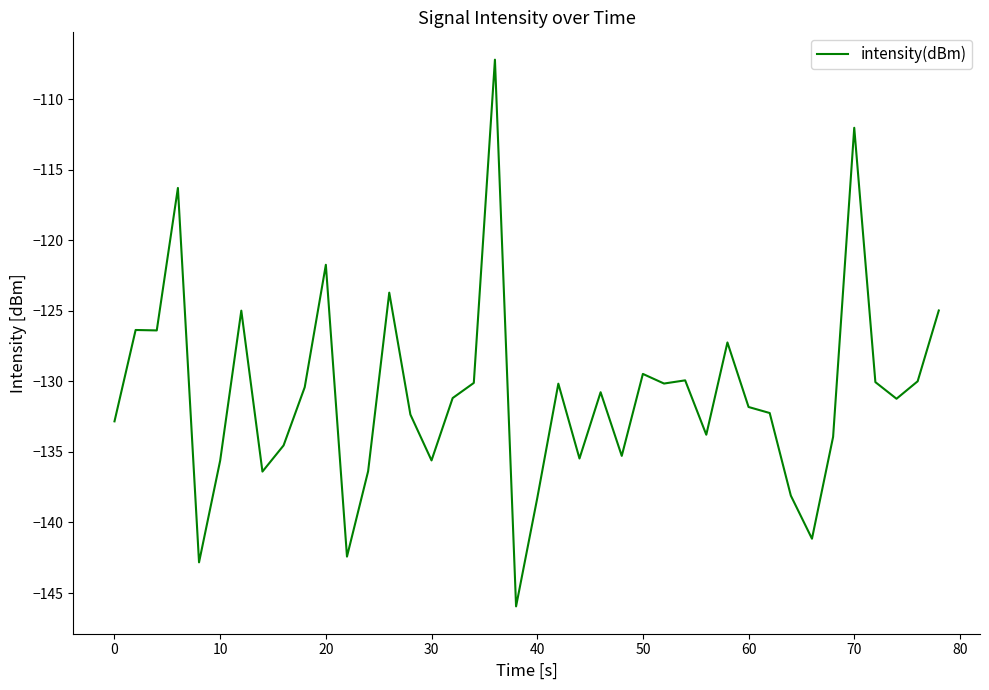

What is the average value?

-131.0